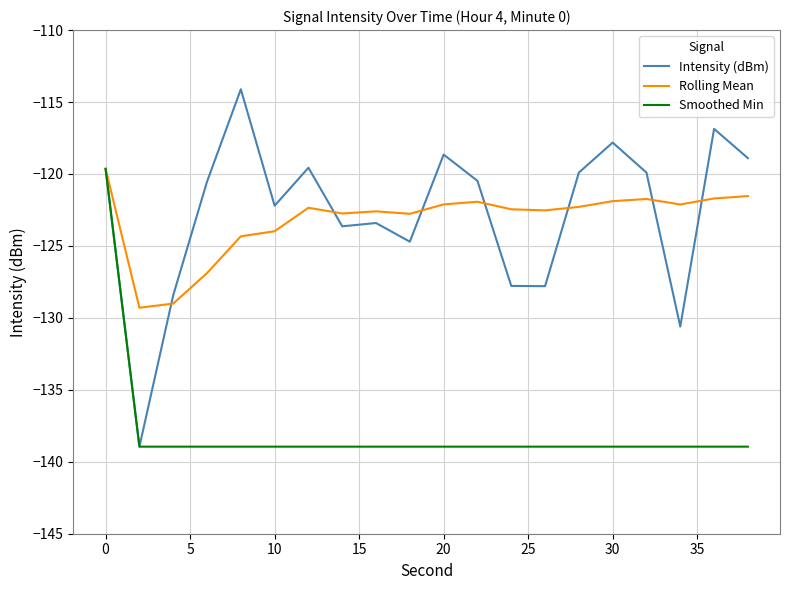

How many lines are shown in the chart?

3